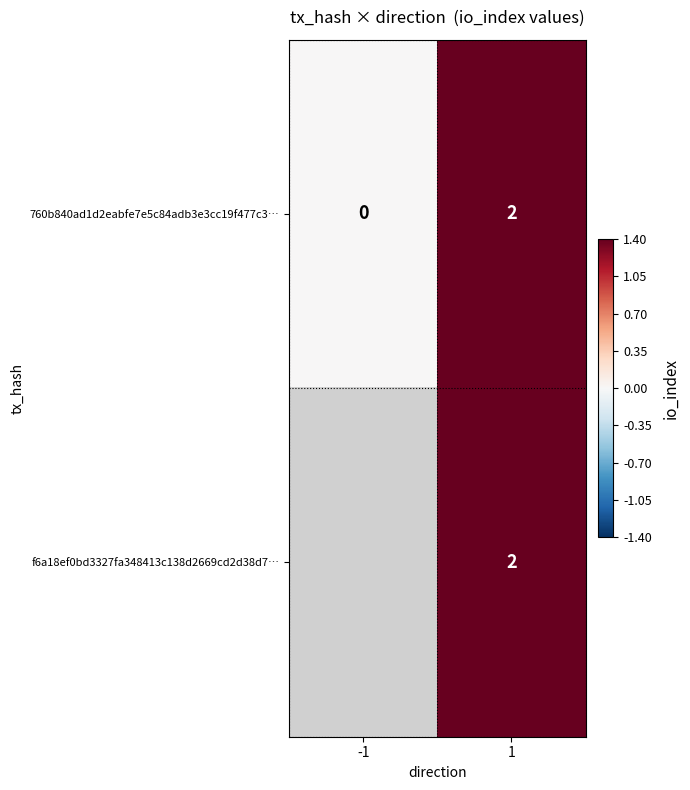

Which has a higher value, 1 or -1?

1